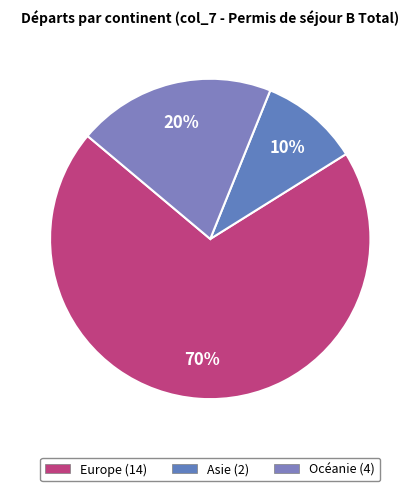

Which category has the biggest portion of the pie?

Europe